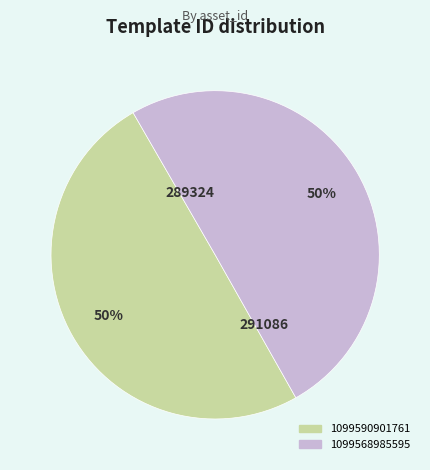

How many segments does this pie chart have?

2